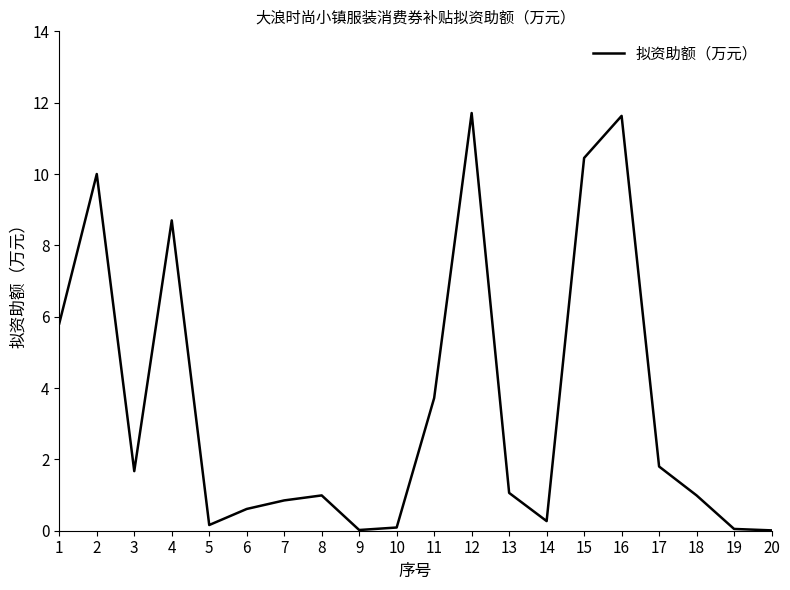

What is the greatest value displayed?

11.7